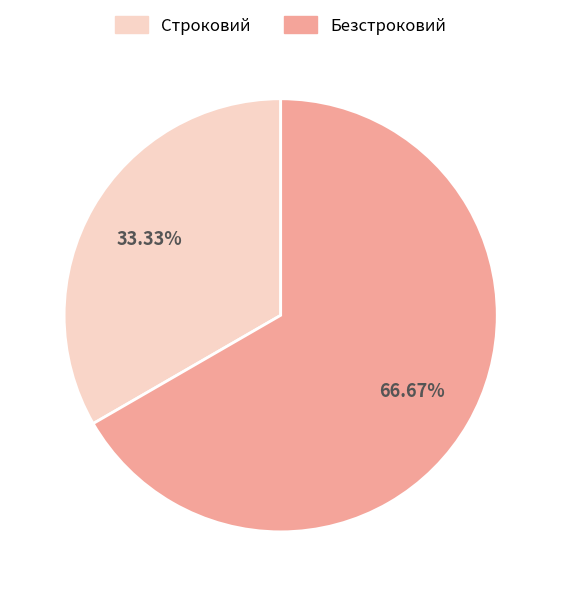

What percentage do Строковий and Безстроковий together represent?

100.0%